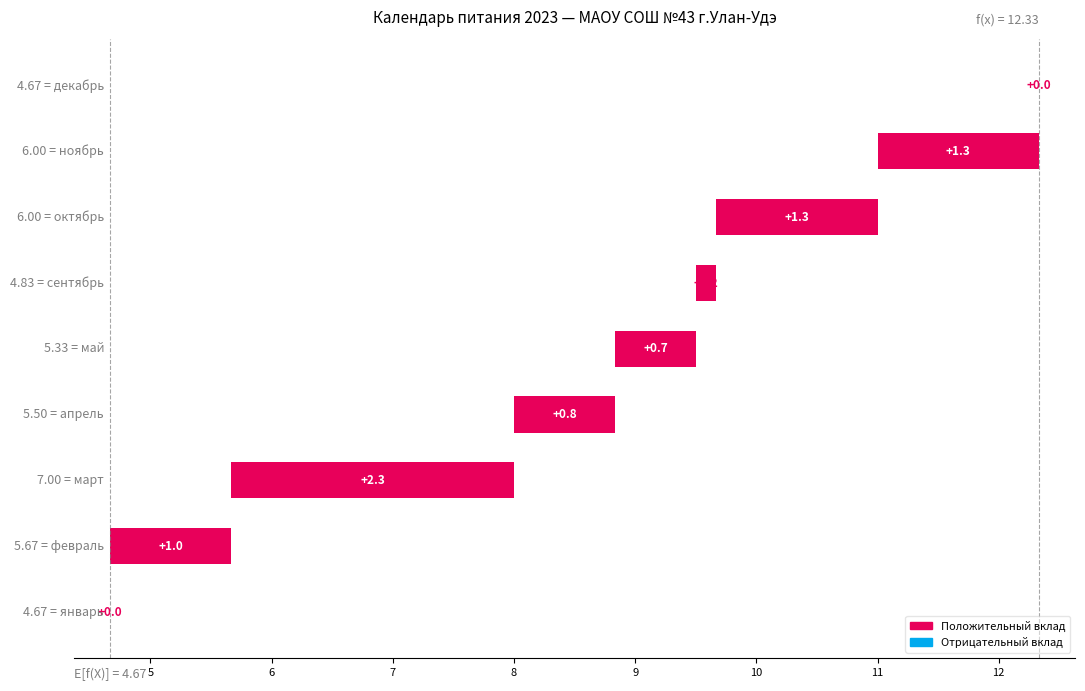

What is the approximate value at 10?

1.3